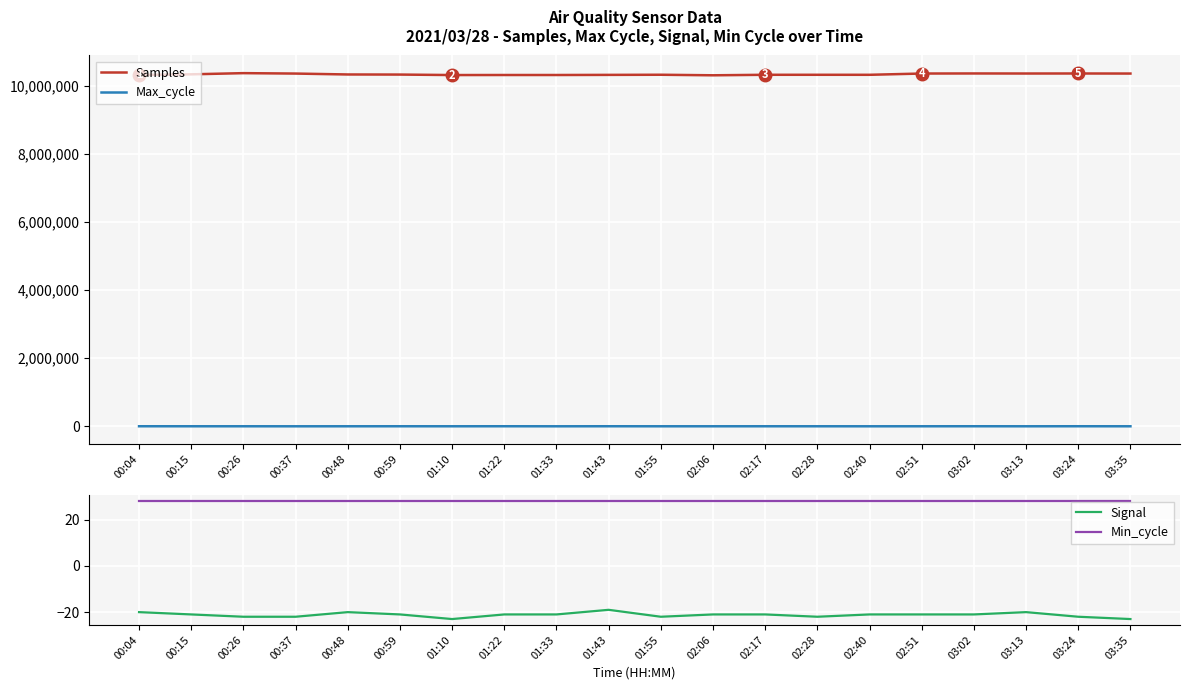

Reading left to right, what are all the values shown in this chart?

Samples: 10332044	10349034	10383792	10371472	10344623	10341876	10327942	10329117	10329185	10332797	10336755	10320626	10335593	10335650	10335132	10372431	10374486	10372950	10373773	10371946
Max_cycle: 1902	1287	1186	661	1153	1516	1127	1898	677	1898	817	968	1471	1182	712	1178	1902	926	1982	913
Signal: -20	-21	-22	-22	-20	-21	-23	-21	-21	-19	-22	-21	-21	-22	-21	-21	-21	-20	-22	-23
Min_cycle: 28	28	28	28	28	28	28	28	28	28	28	28	28	28	28	28	28	28	28	28